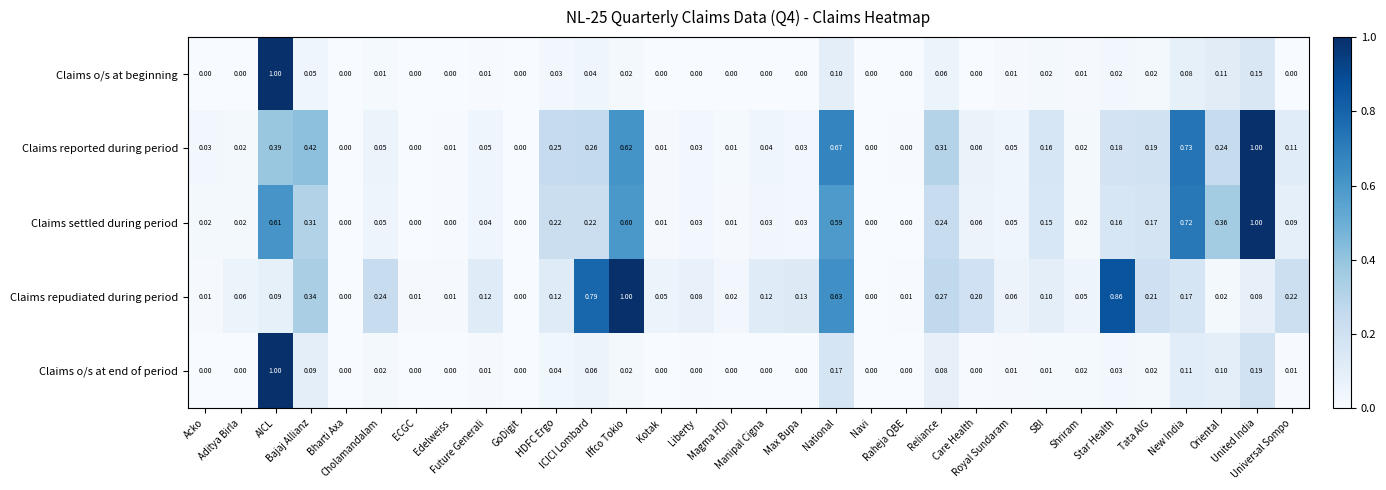

How many values in the Claims reported during period series exceed 0?

27